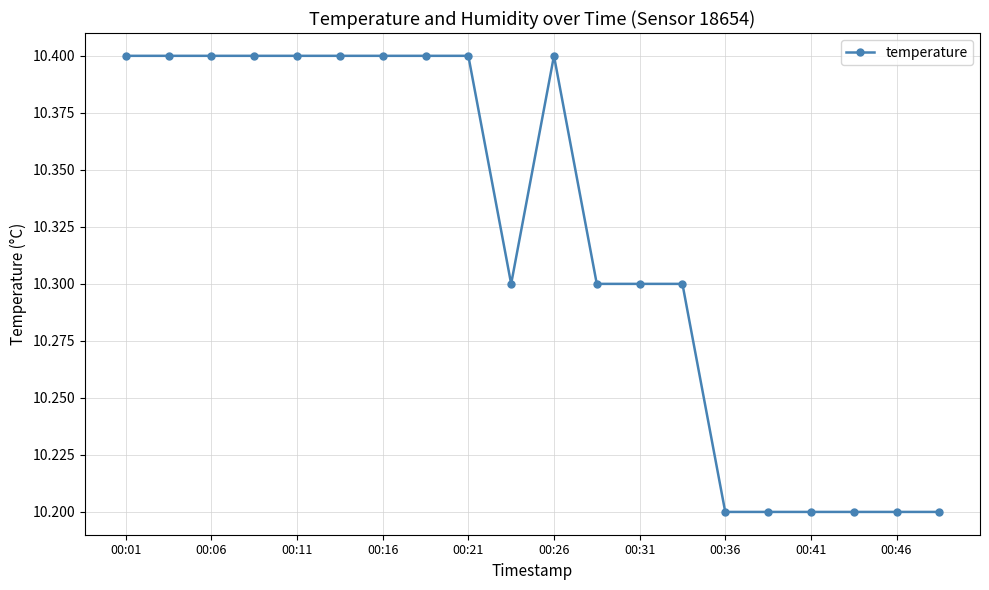

True or false: there are more than 0 points higher than both neighbors.

True